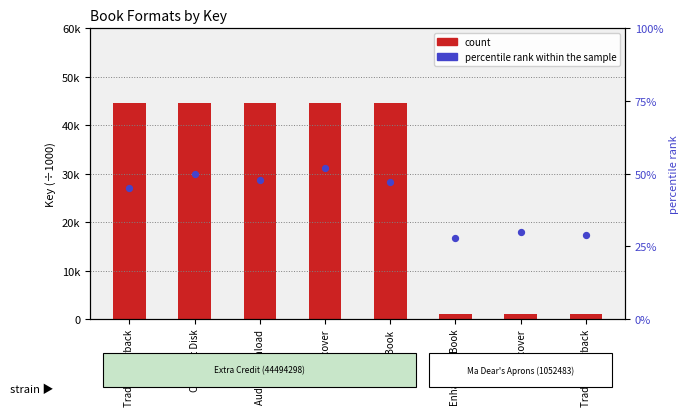

At which category is the sum across all series the highest?

Hardcover